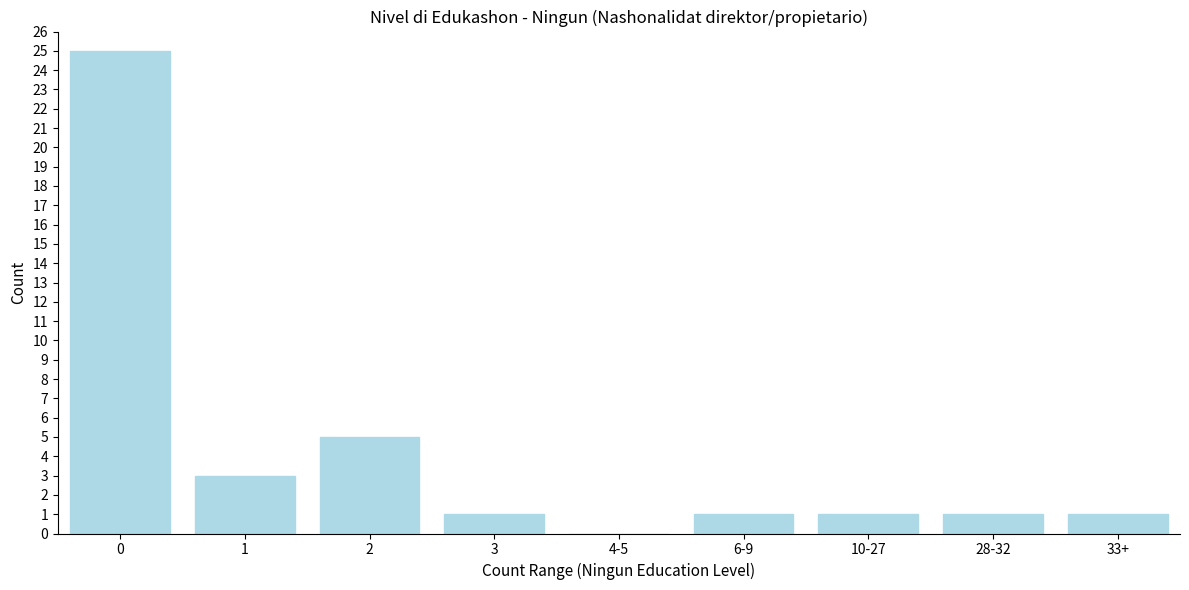

Reading left to right, what are all the values shown in this chart?

0=25	1=3	2=5	3=1	4-5=0	6-9=1	10-27=1	28-32=1	33+=1